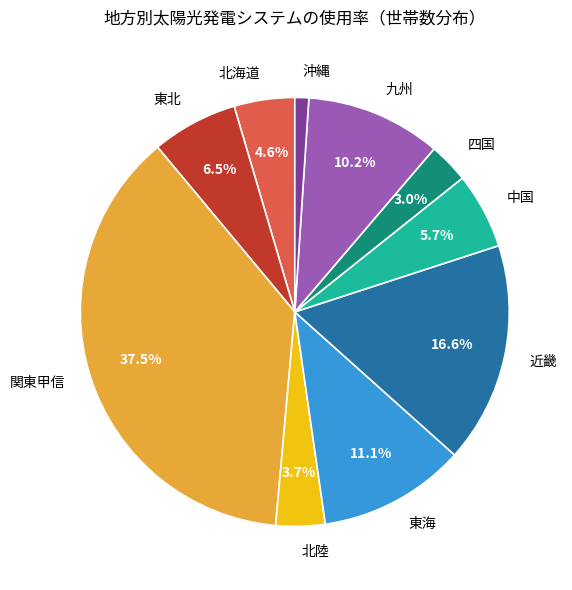

Does any single category account for the majority?

No